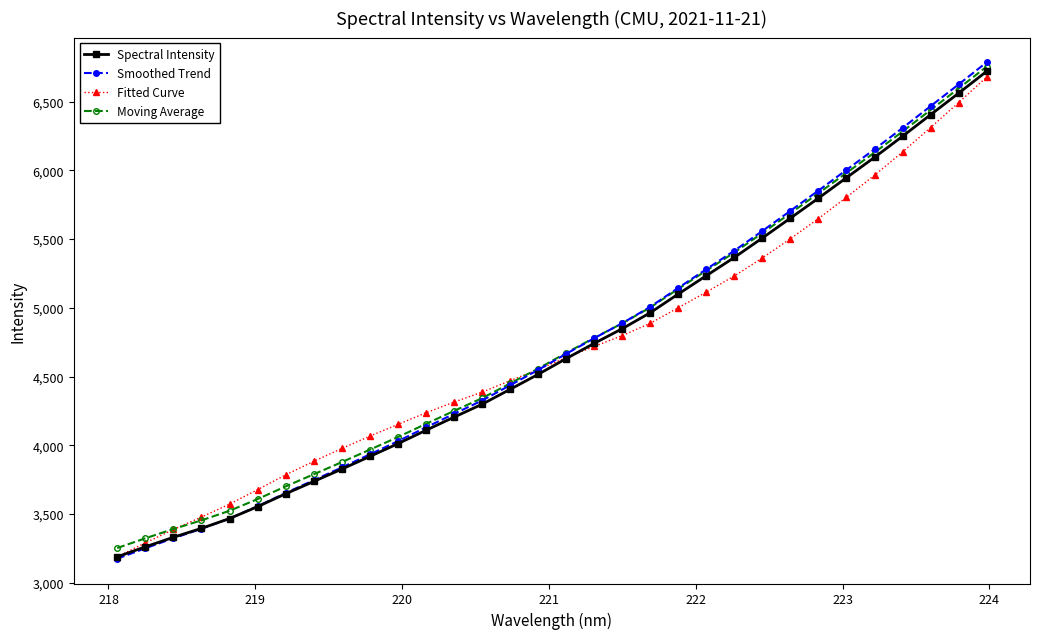

True or false: Fitted Curve has more than 2 interior local peaks.

False